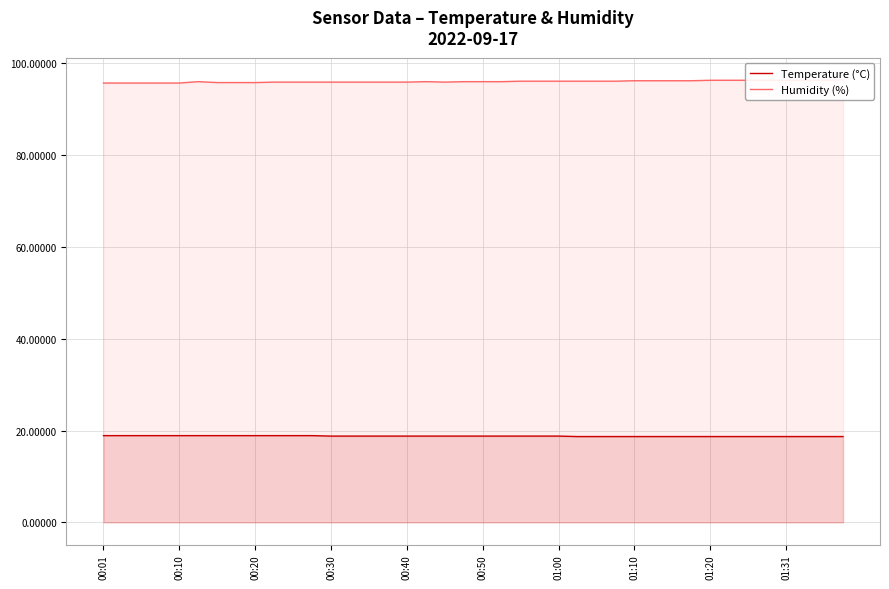

The Temperature (°C) series shows 18.8 at 01:00. True or false?

True